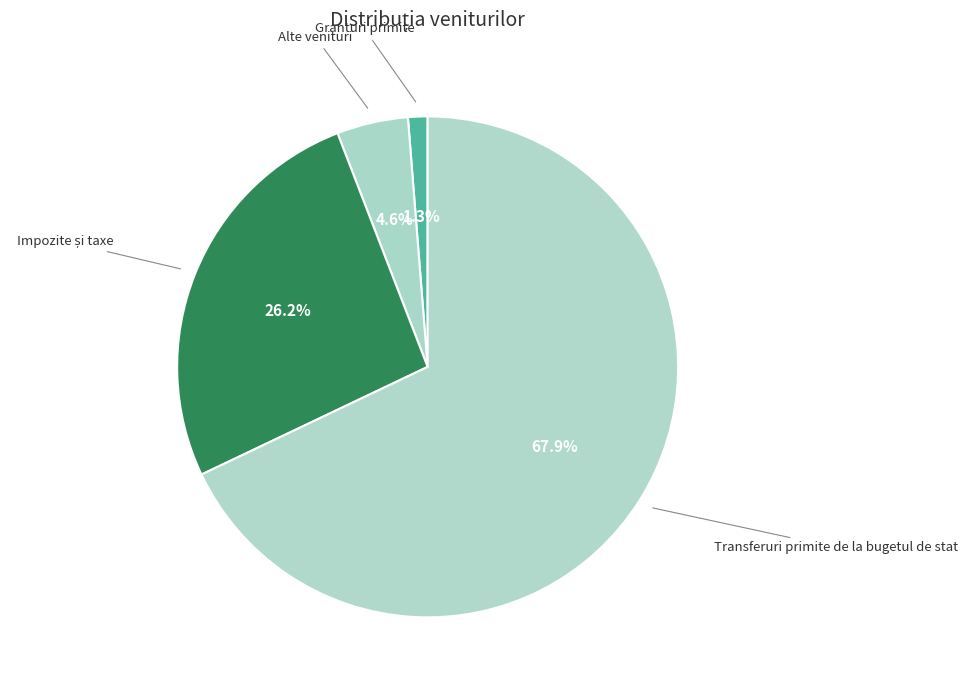

Rank the categories by value from highest to lowest.

Transferuri primite de la bugetul de stat, Impozite și taxe, Alte venituri, Granturi primite